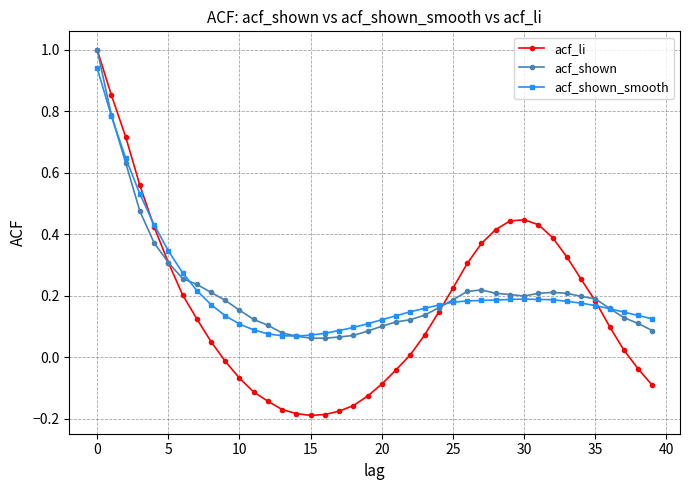

Which series ends up on top after the final intersection of acf_shown_smooth and acf_li?

acf_shown_smooth